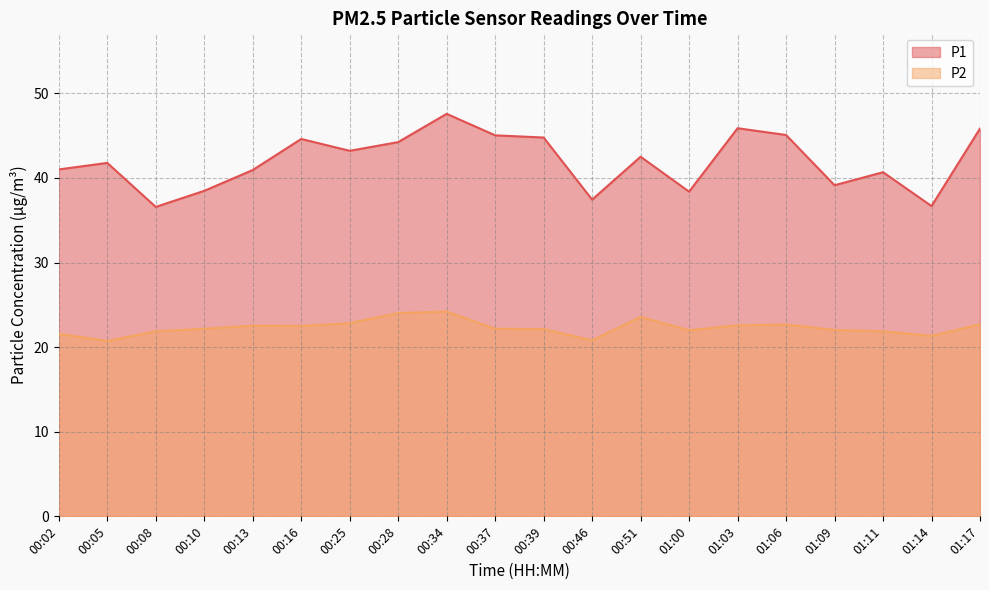

How many values in the P1 series exceed 42?

10